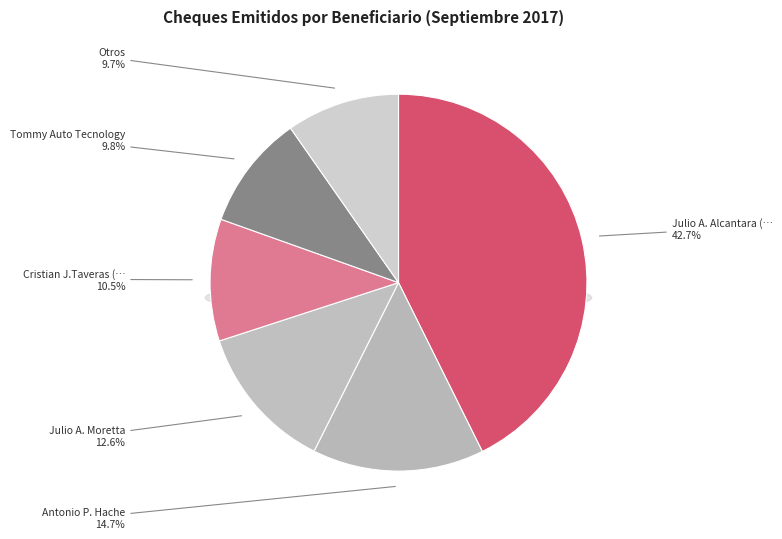

Is there any slice that represents more than half of the pie?

No